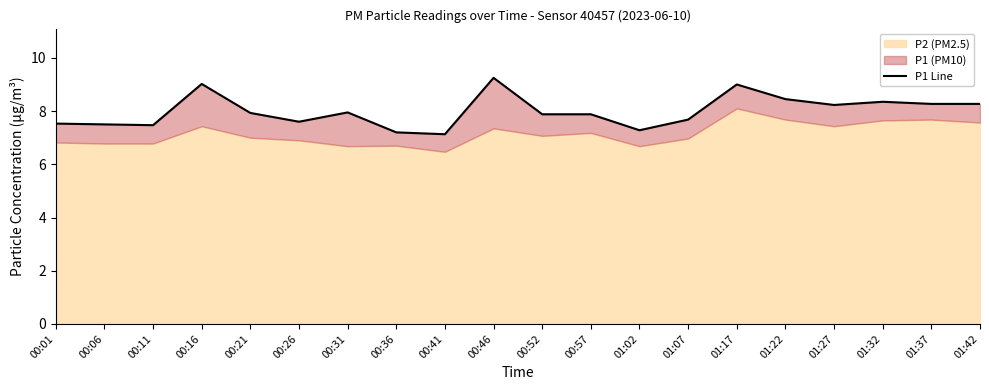

Count the number of categories in the chart.

20